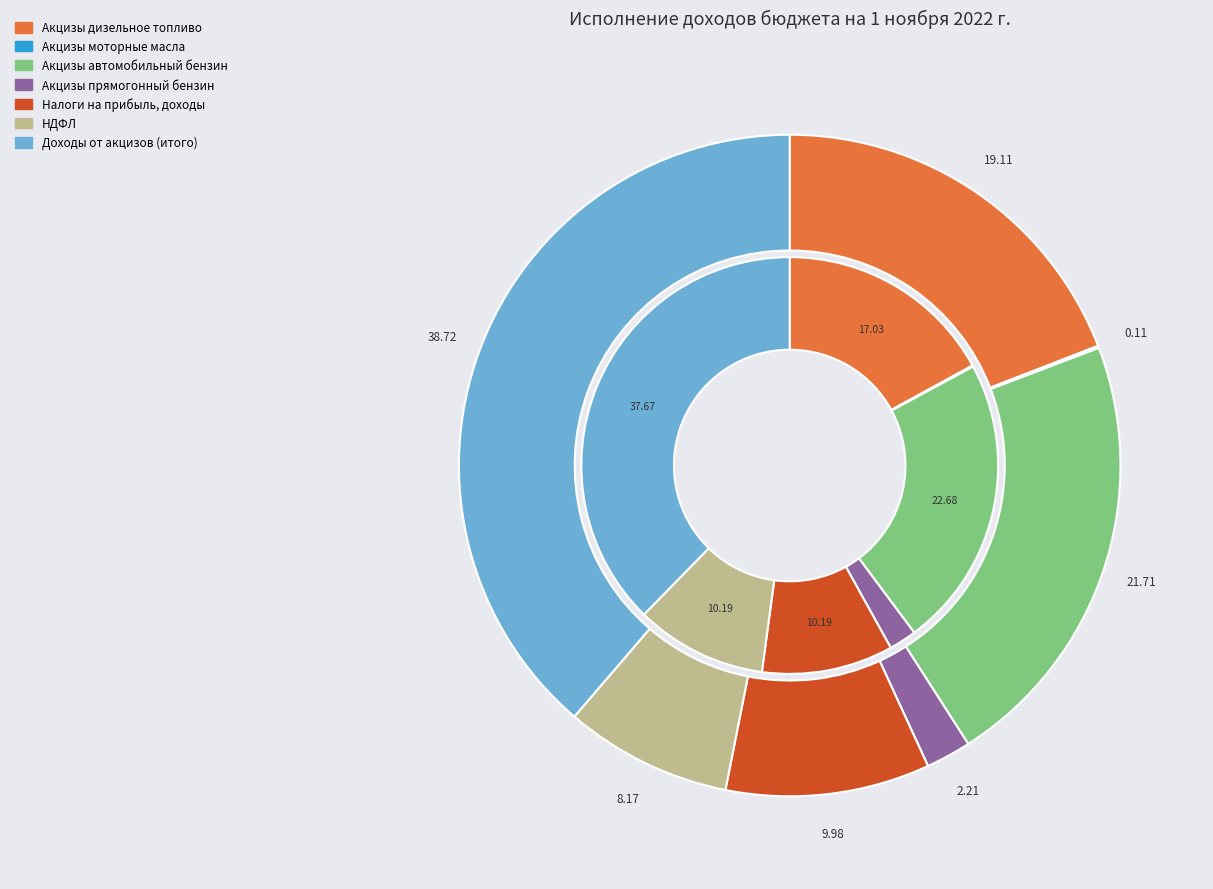

How many slices are in this pie chart?

7